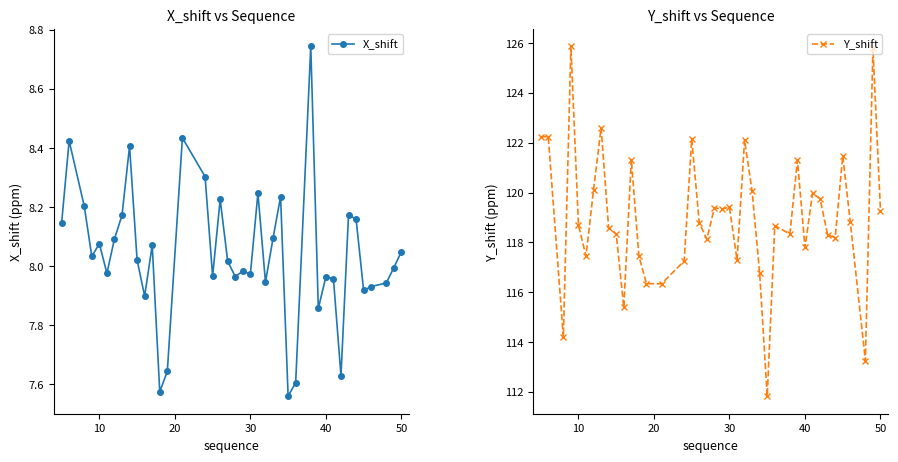

At how many categories does at least one series exceed 74?

40